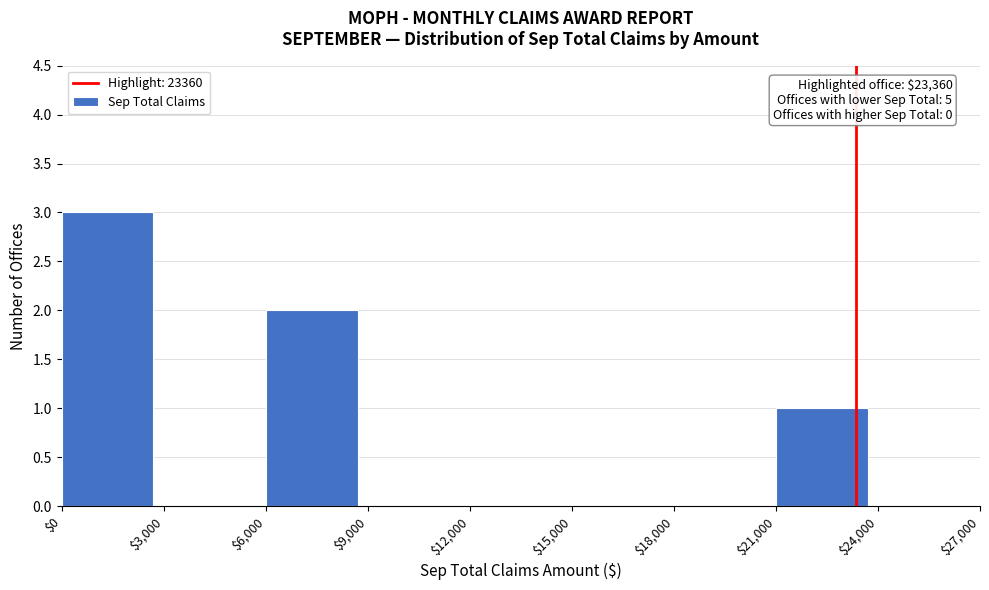

Over which range of the x-axis is the bar tallest?

$0 to $3,000